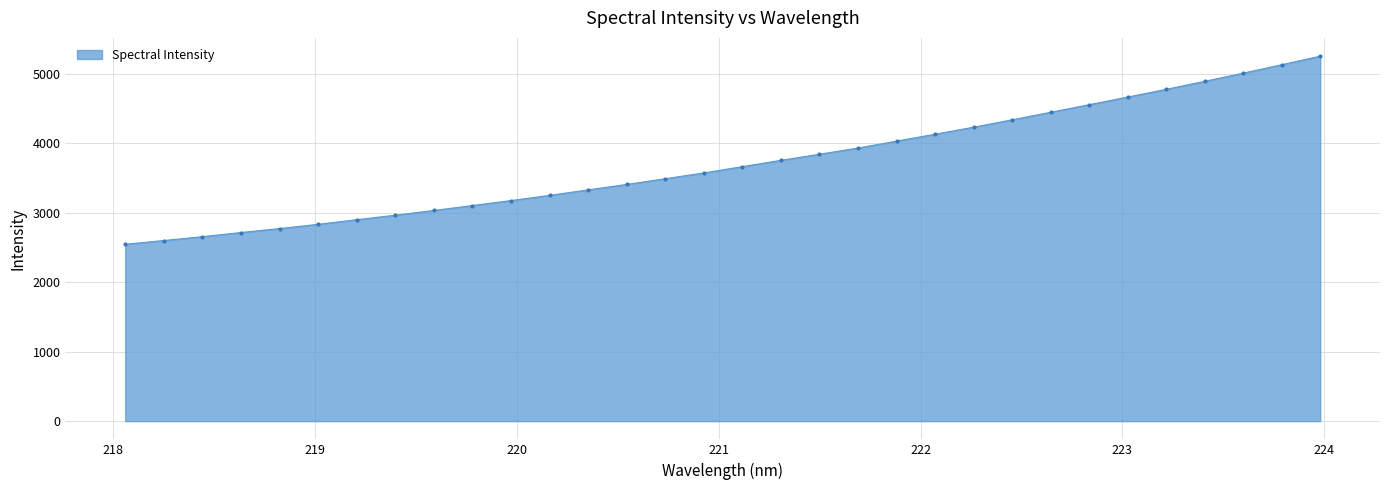

How many lines are shown in the chart?

1